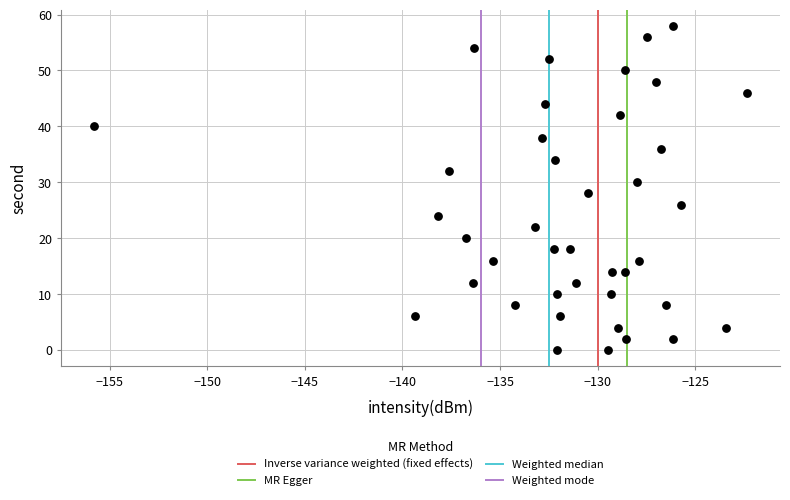

What is the range of Y values (max minus min)?

58